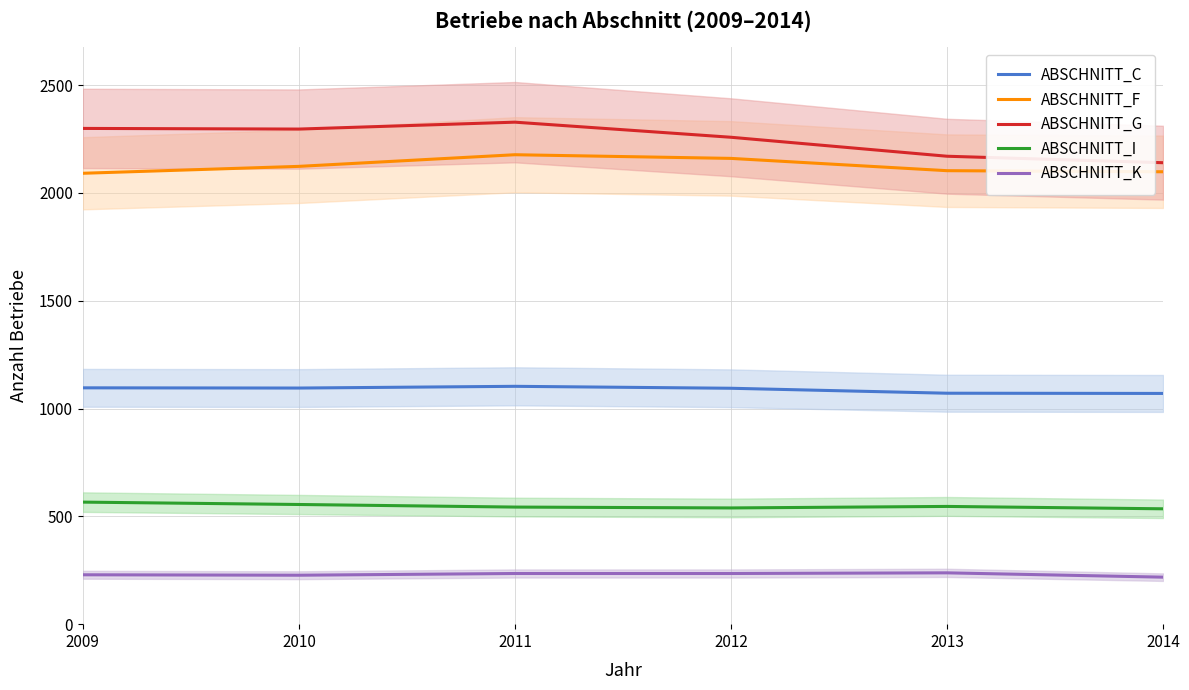

True or false: ABSCHNITT_I has a value of 566 at 2009.

True